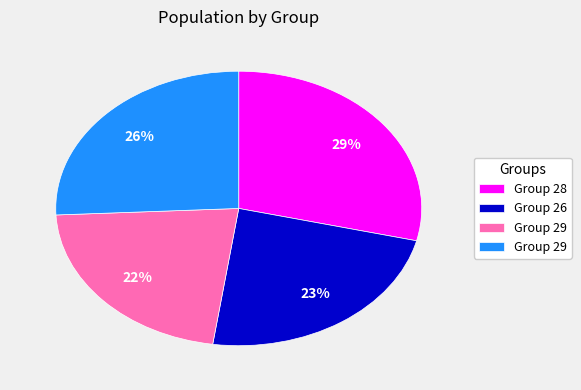

To the nearest percent, what is the difference between the largest and smallest slice percentages?

7%